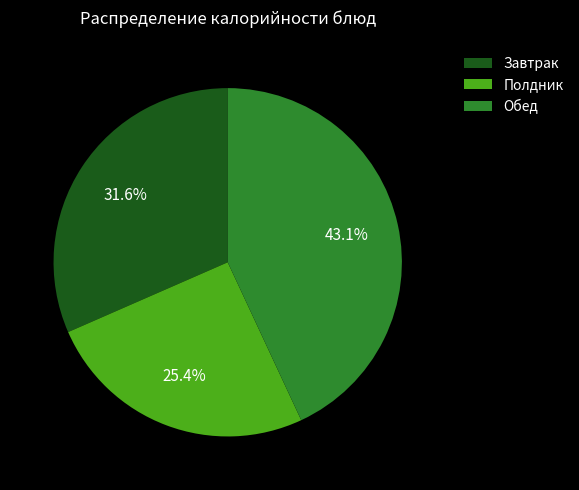

Is there a majority slice in this chart?

No